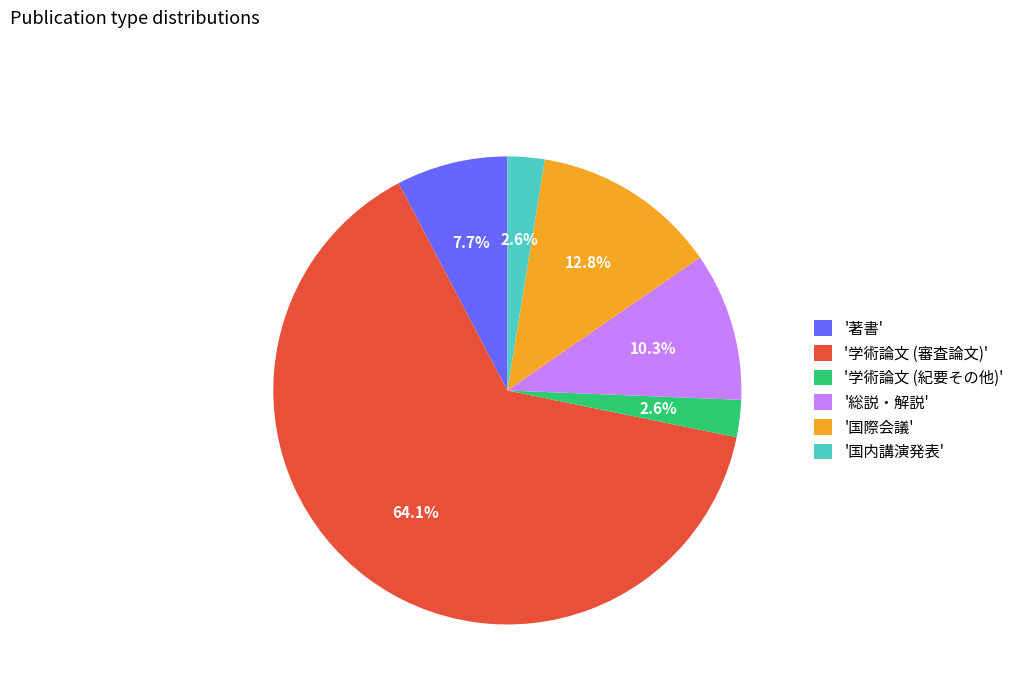

What is the total percentage of '国際会議' and '総説・解説'?

23.1%